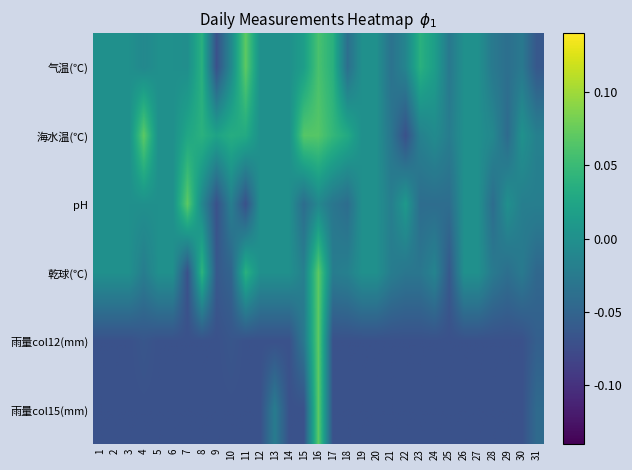

What is the difference between the highest and lowest values at 8?

0.1